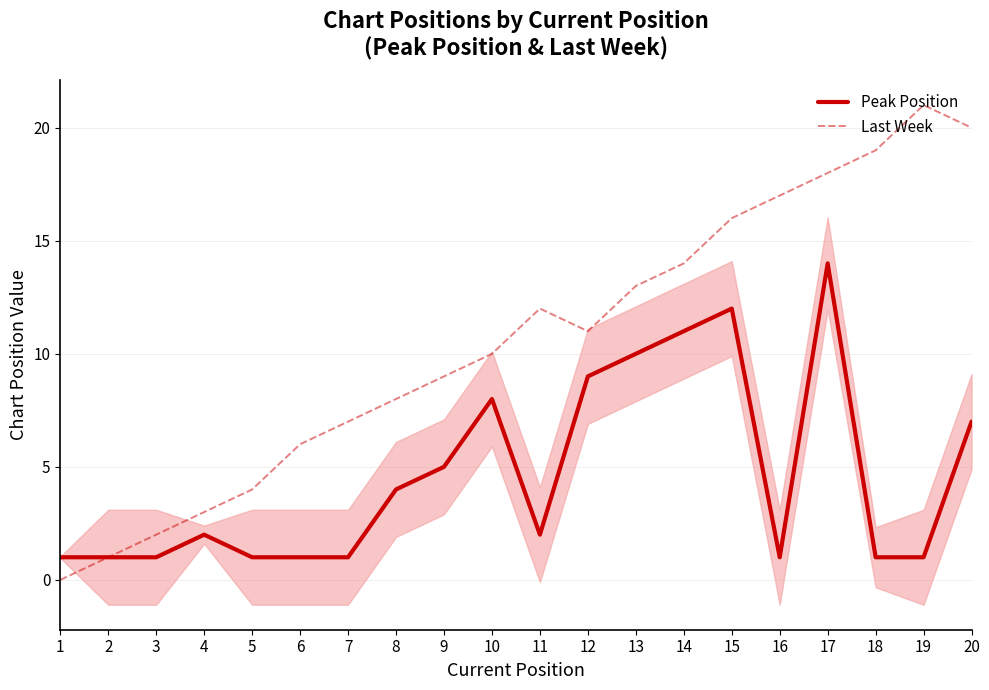

At which category does Last Week reach its first local valley?

12